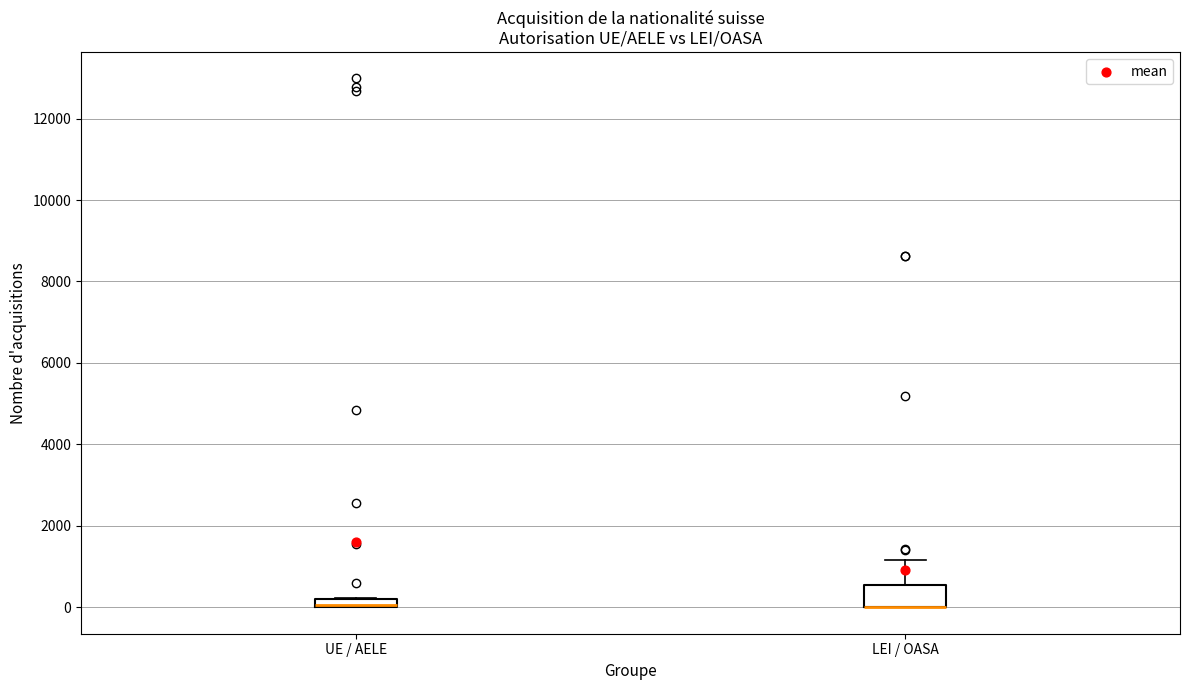

Comparing the boxes themselves (not the whiskers), which one is the tallest?

LEI / OASA